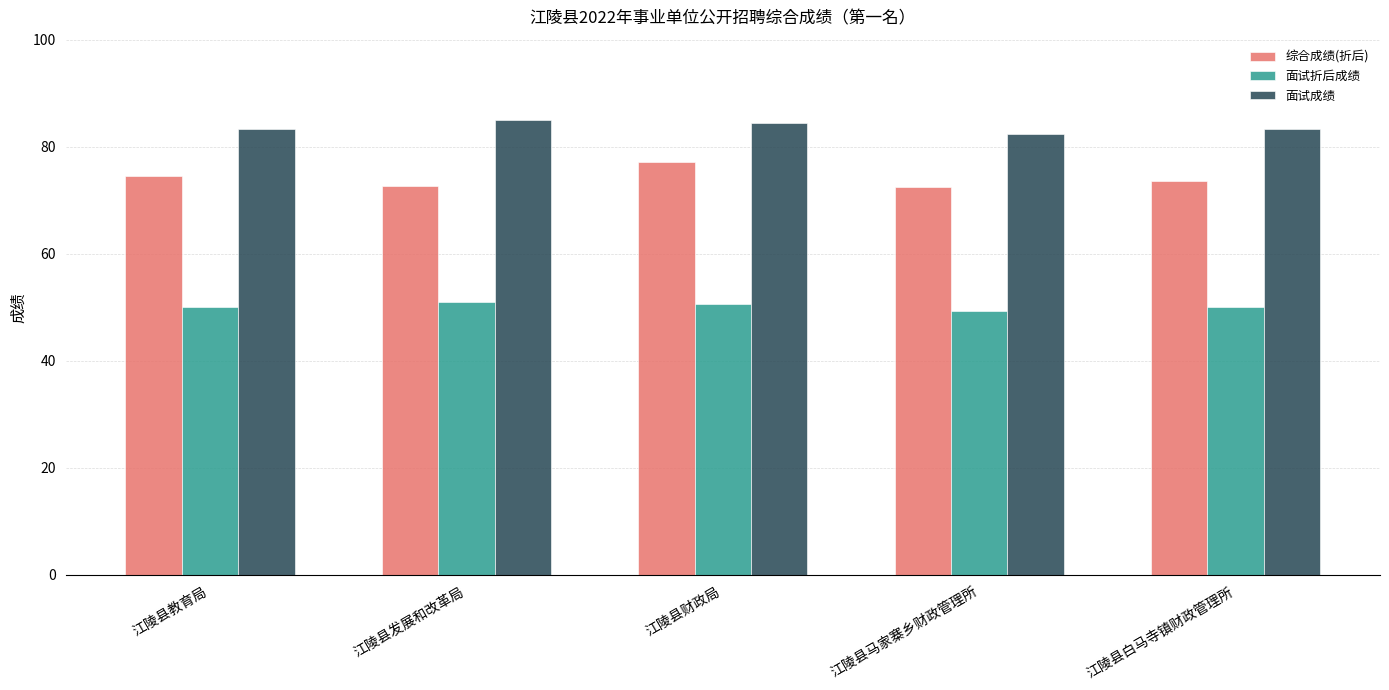

What are all the series names shown in the legend?

综合成绩(折后), 面试折后成绩, 面试成绩